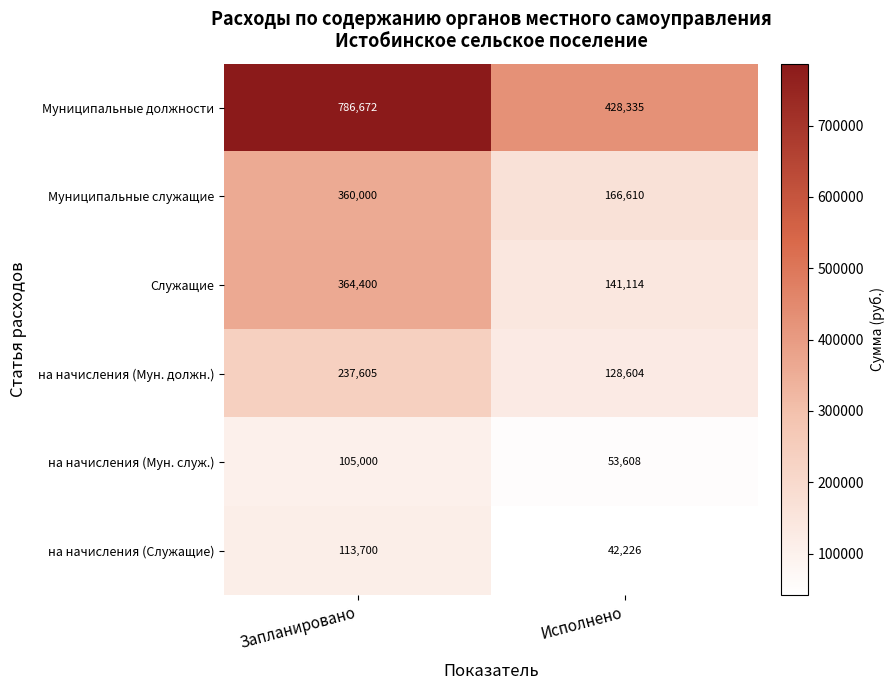

What is the average value of the Муниципальные служащие series?

263305